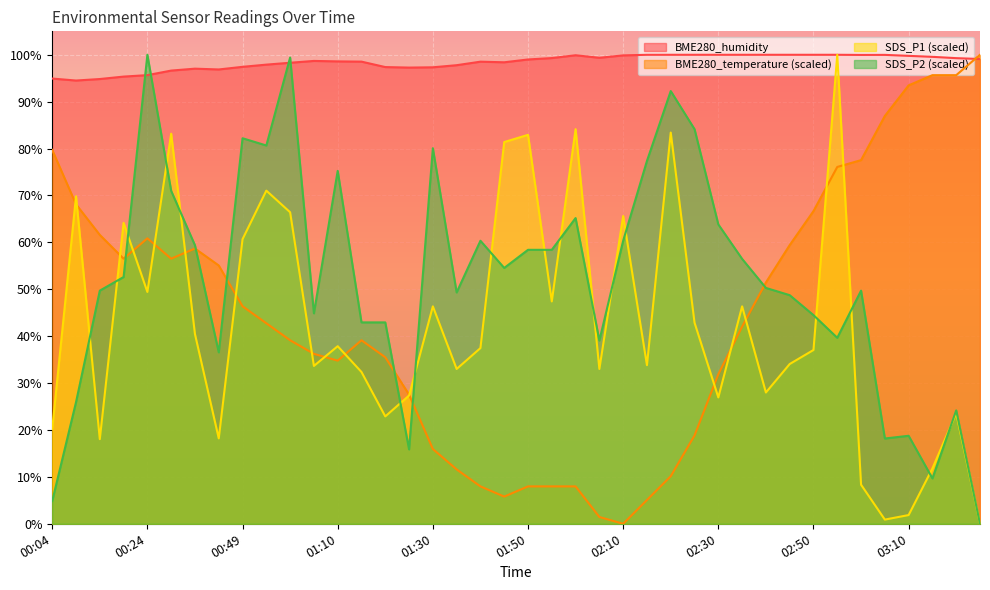

The SDS_P1 series shows 47.4 at 01:55. True or false?

True